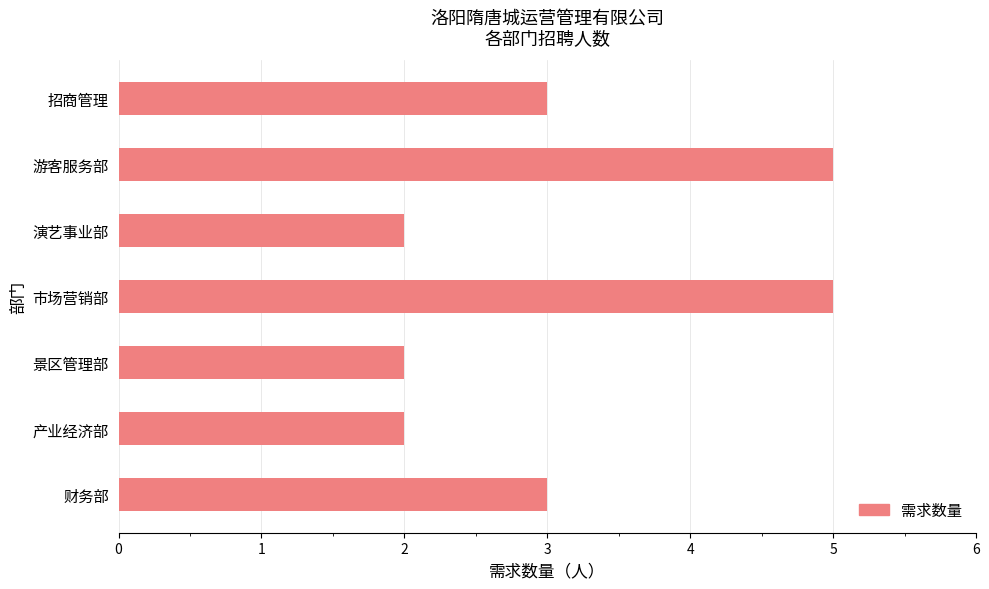

Is it true that the value at 演艺事业部 is 2?

True